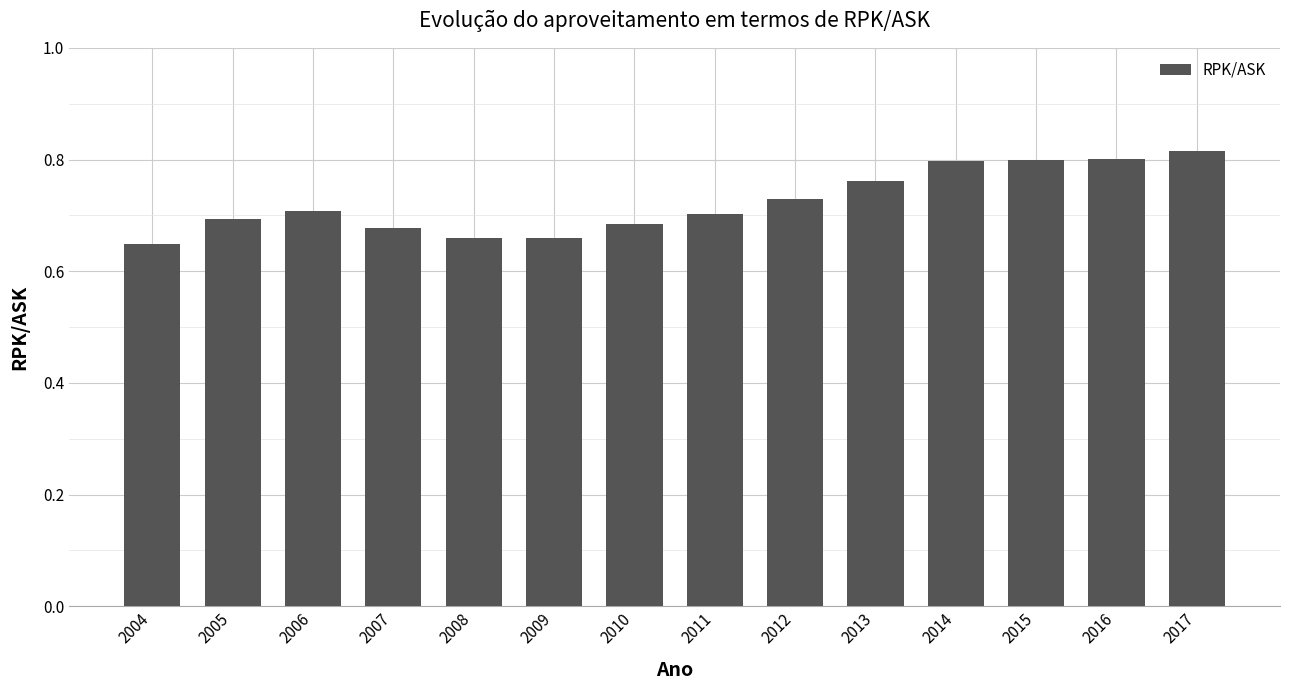

What is the sum of the values at 2004 and 2010?

1.3